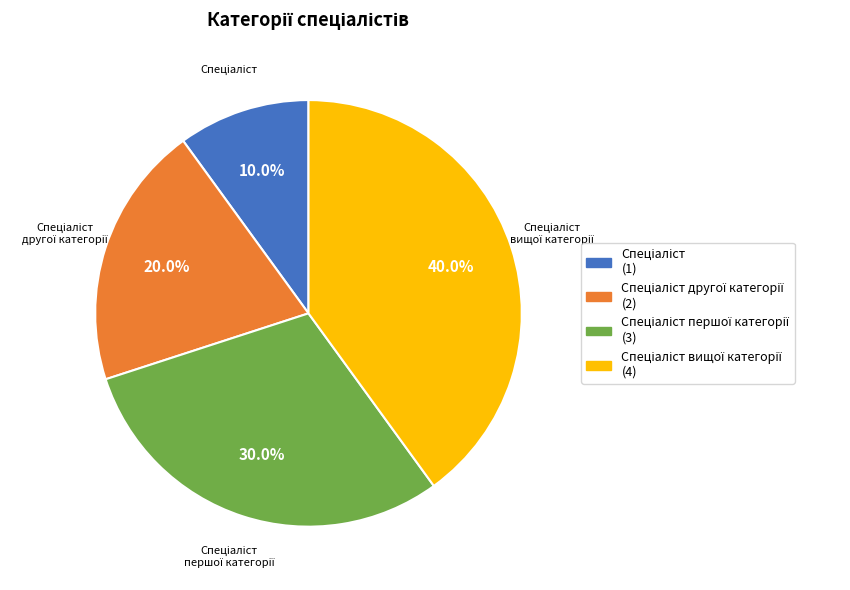

Is there any slice that represents more than half of the pie?

No